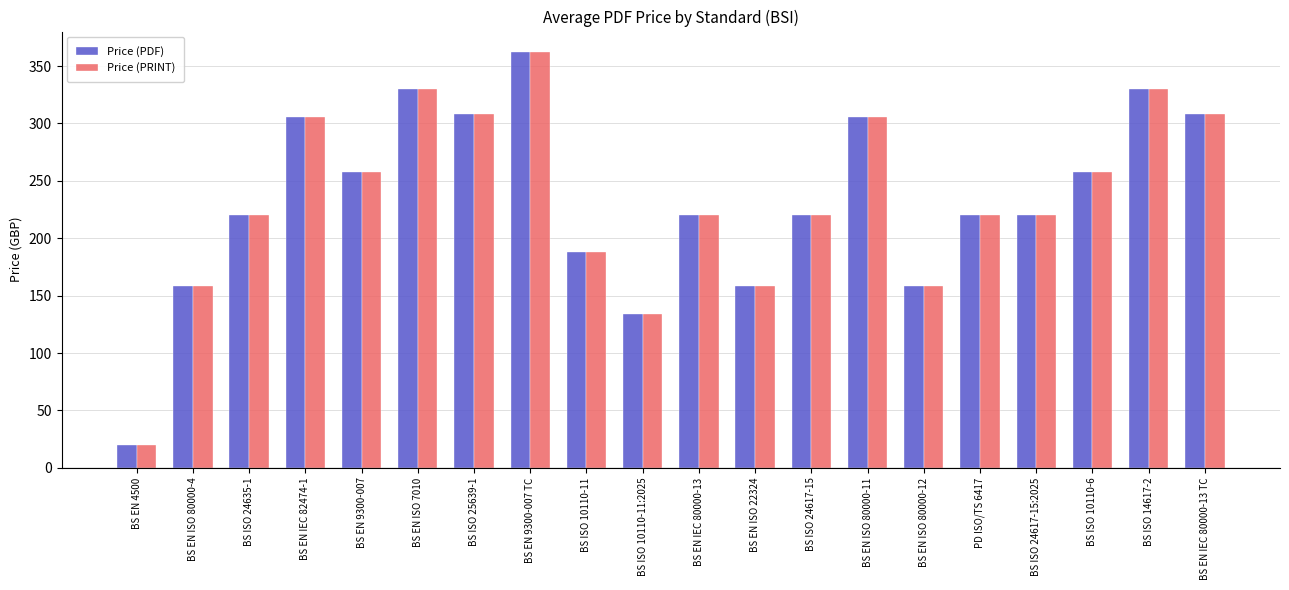

At which category is the sum across all series the highest?

BS EN 9300-007 TC